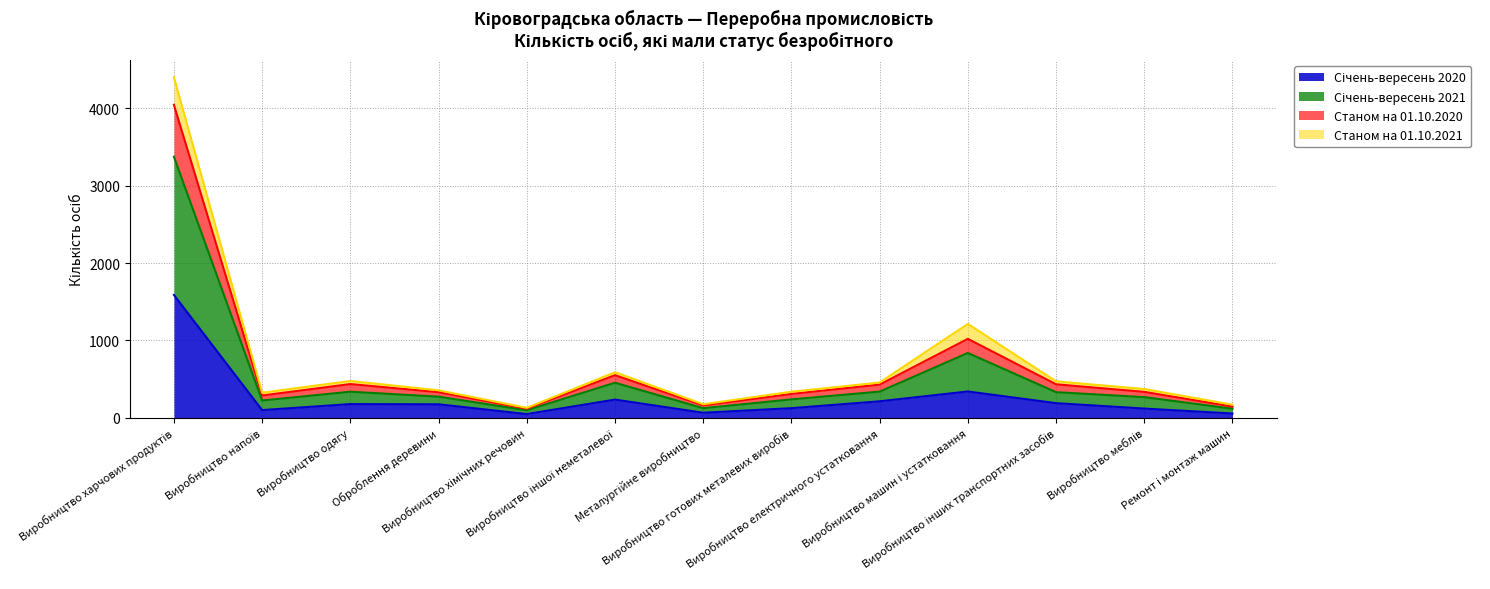

How many lines are shown in the chart?

4